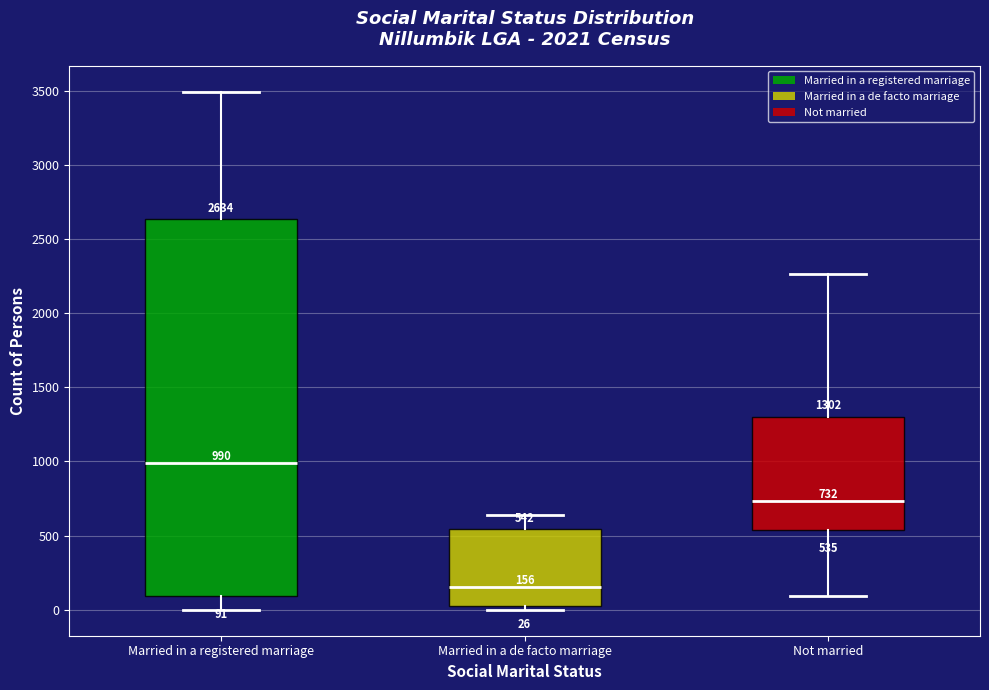

Which box is the tallest, from its lower edge to its upper edge?

Married in a registered marriage